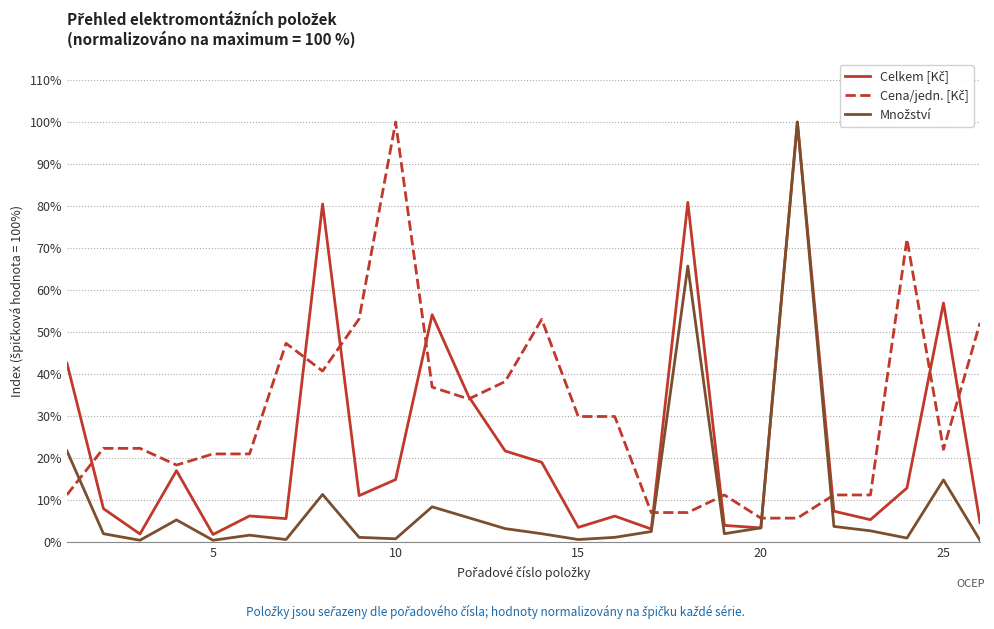

What is the maximum value shown in the chart?

100.0